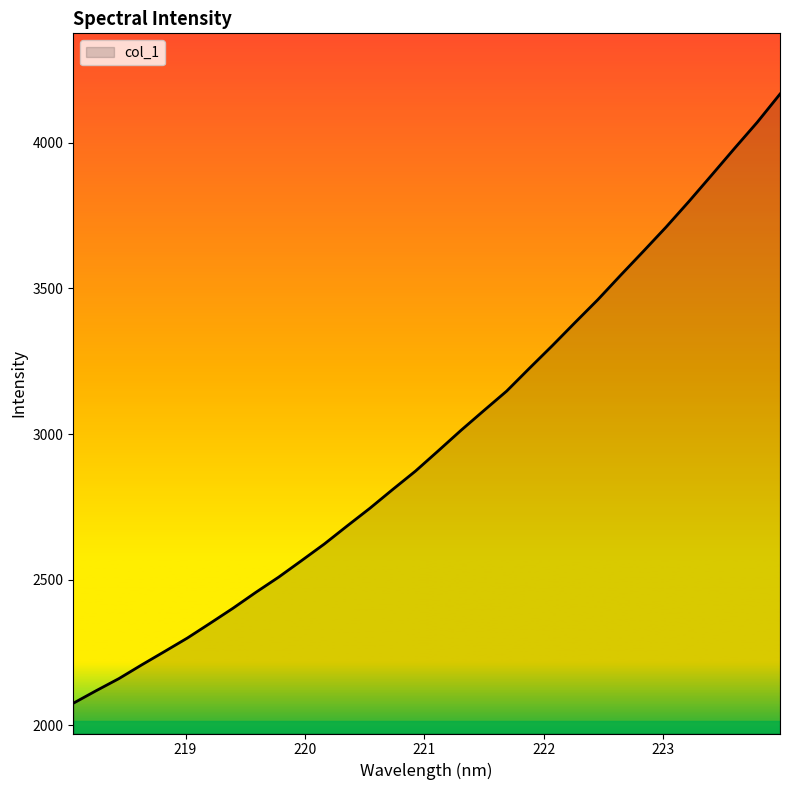

What is the difference between the maximum and minimum values?

2090.6